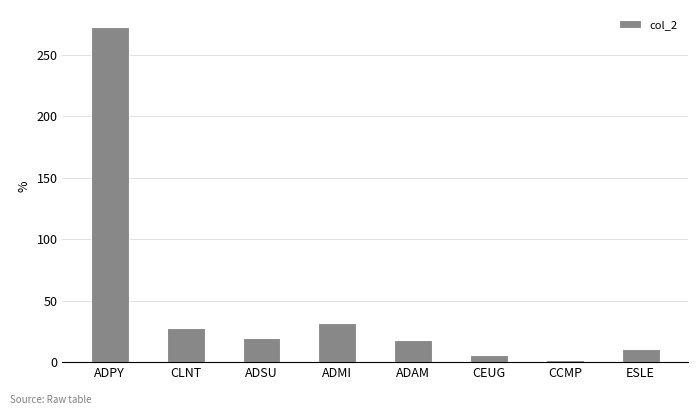

What is the change in value from CLNT to ESLE?

-17